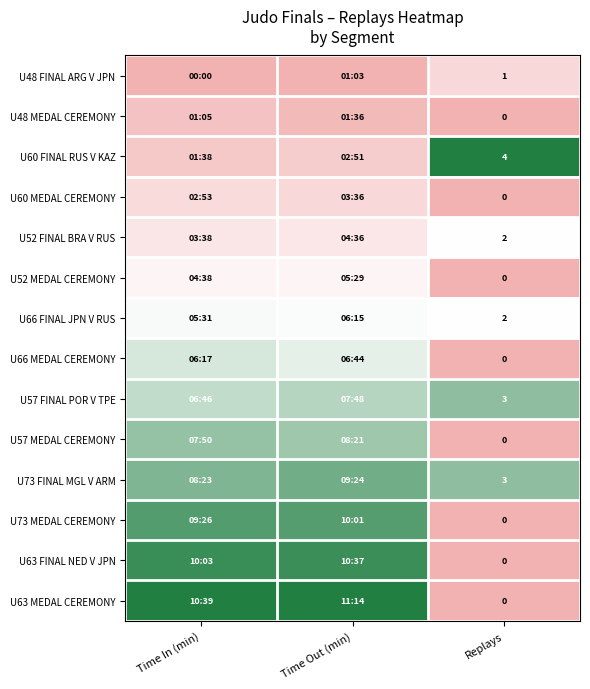

At Time Out (min), list the series in order from largest to smallest.

U63 MEDAL CEREMONY, U63 FINAL NED V JPN, U73 MEDAL CEREMONY, U73 FINAL MGL V ARM, U57 MEDAL CEREMONY, U57 FINAL POR V TPE, U66 MEDAL CEREMONY, U66 FINAL JPN V RUS, U52 MEDAL CEREMONY, U52 FINAL BRA V RUS, U60 MEDAL CEREMONY, U60 FINAL RUS V KAZ, U48 MEDAL CEREMONY, U48 FINAL ARG V JPN